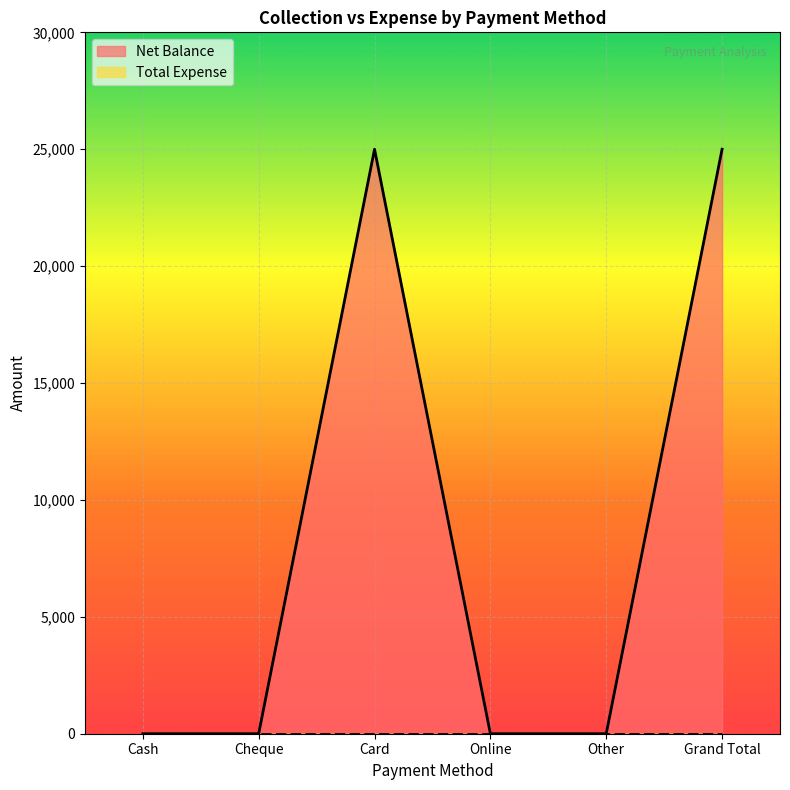

The chart shows a value of 33797 at Card. True or false?

False